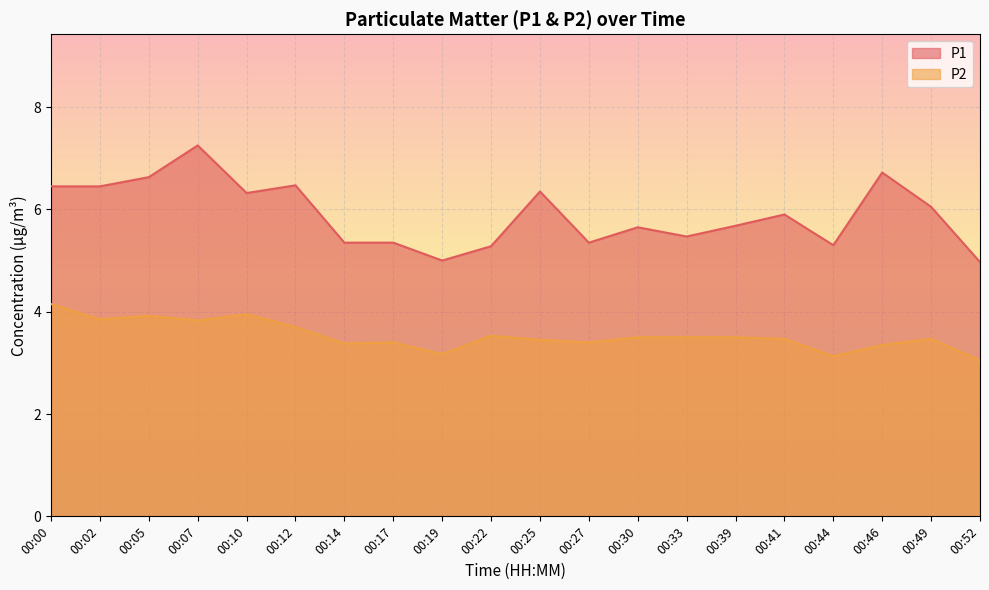

How many lines are shown in the chart?

2